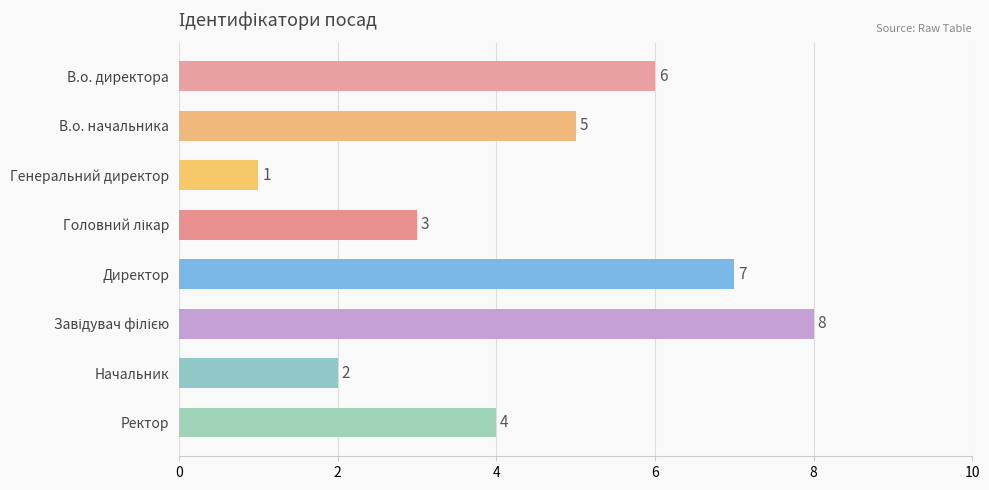

At which category does the chart reach its minimum across all series?

Генеральний директор